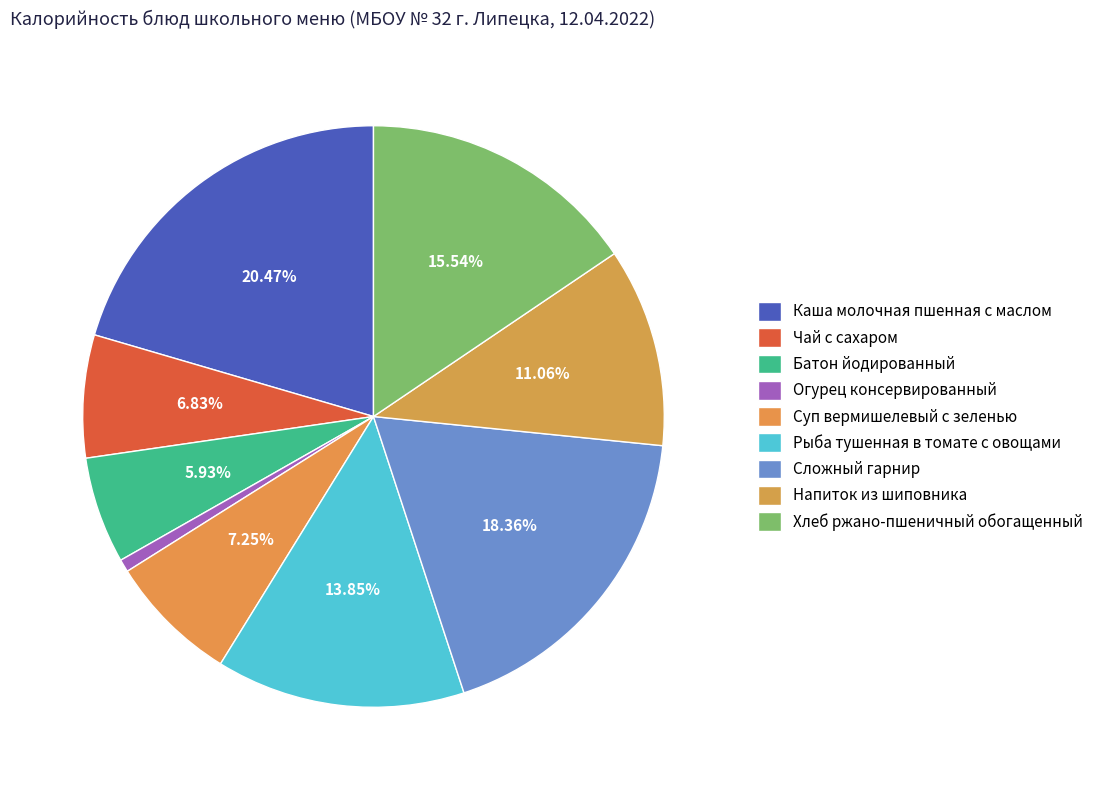

How many slices are in this pie chart?

9